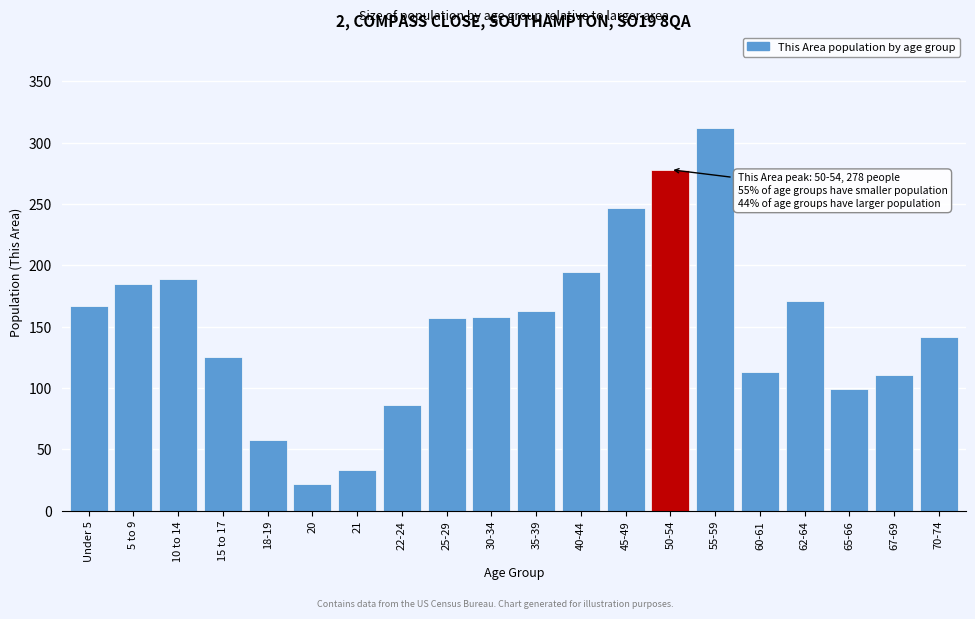

What is the sum of all values?

3011